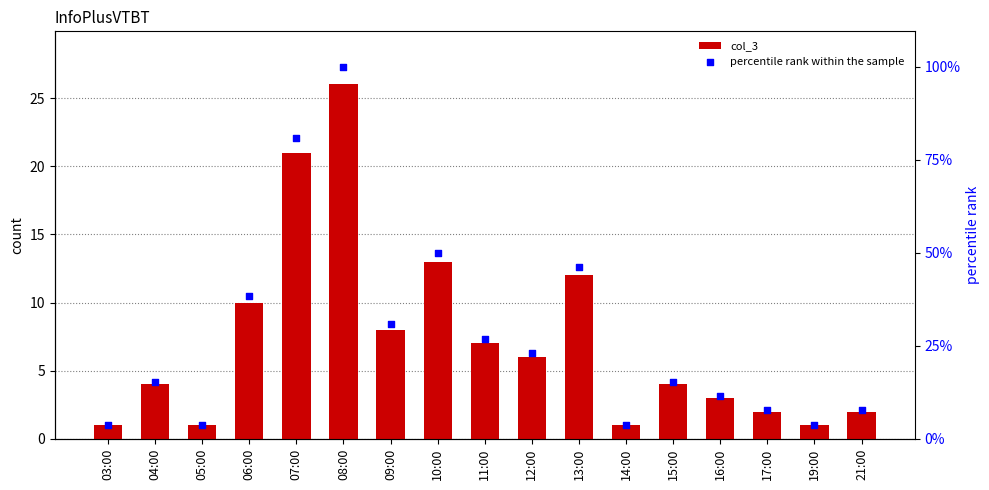

At which category is the sum across all series the highest?

08:00